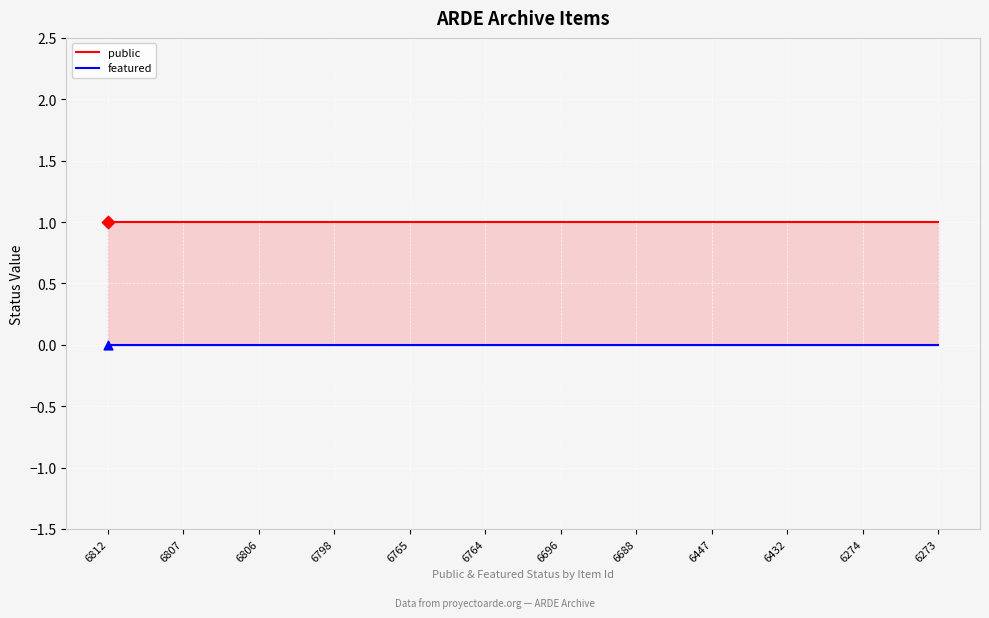

Which series contains the lowest Y value?

featured